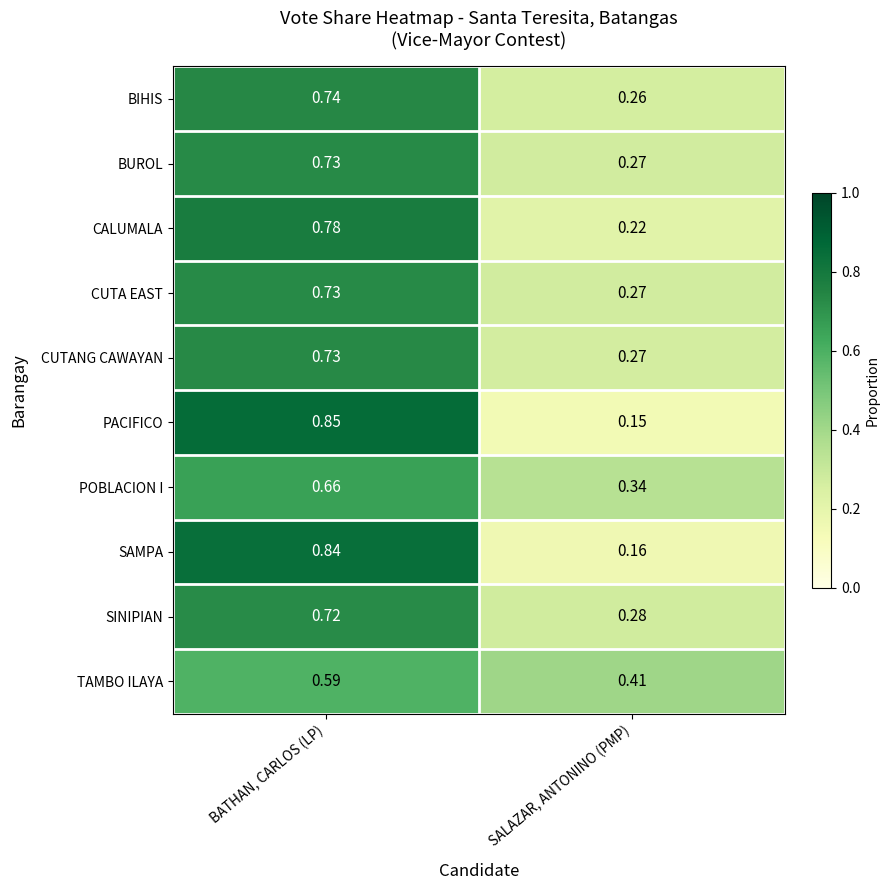

Which series has the largest range (max minus min)?

PACIFICO